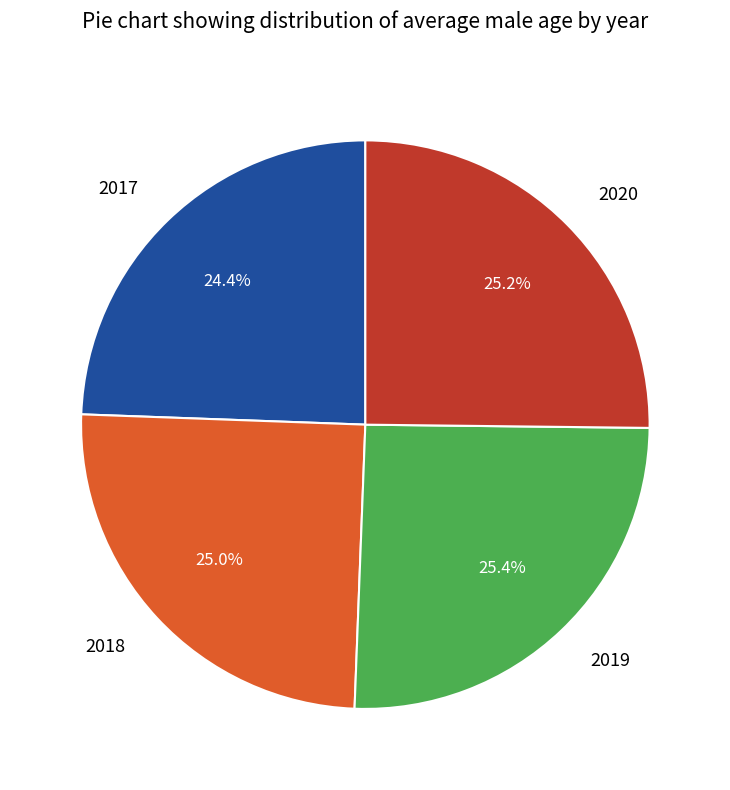

Does any single category account for the majority?

No